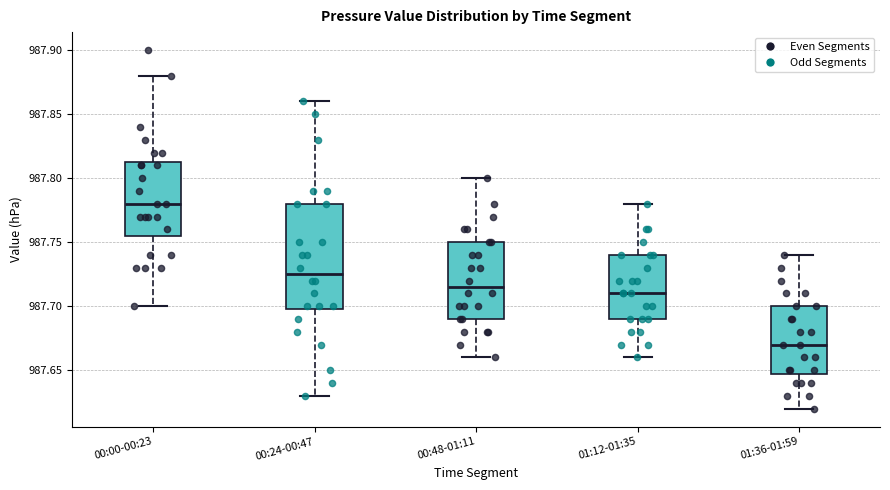

Reading left to right, transcribe this box plot: for each box, give where its median line is, the range the box spans, and where its two whiskers end, as read against the y-axis. The values are not printed on the chart, so give them approximately, as read against the axis.

00:00-00:23: median 987.780, box 987.755 to 987.815, whiskers 987.700 to 987.880
00:24-00:47: median 987.725, box 987.700 to 987.780, whiskers 987.630 to 987.860
00:48-01:11: median 987.715, box 987.690 to 987.750, whiskers 987.660 to 987.800
01:12-01:35: median 987.710, box 987.690 to 987.740, whiskers 987.660 to 987.780
01:36-01:59: median 987.670, box 987.650 to 987.700, whiskers 987.620 to 987.740